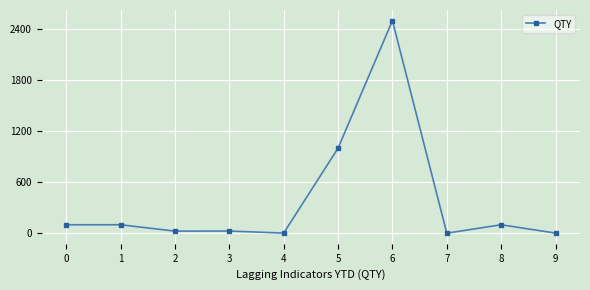

Between 4 and 6, which is larger?

6